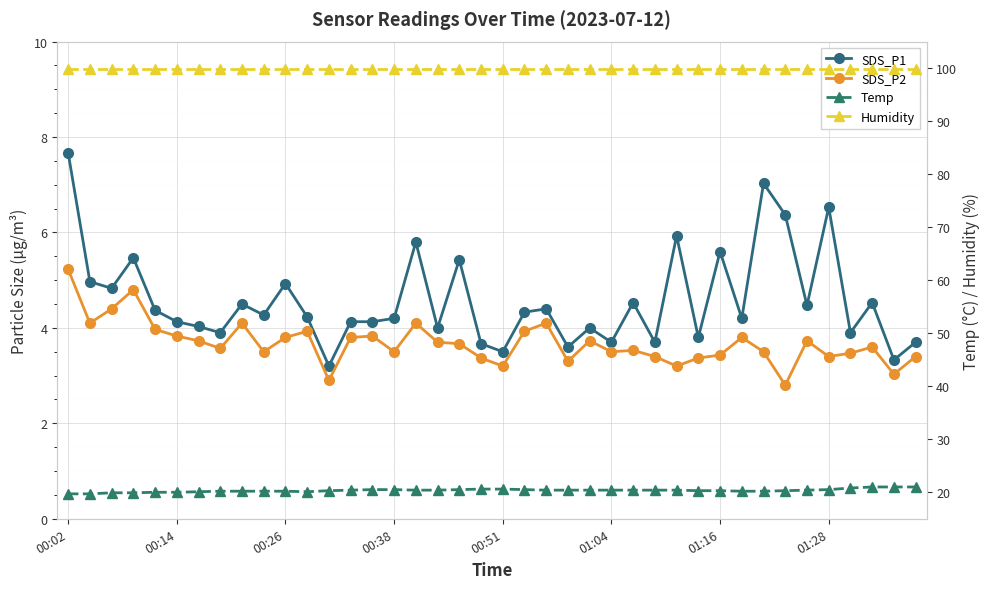

Is this an area chart (filled region under the line)?

No